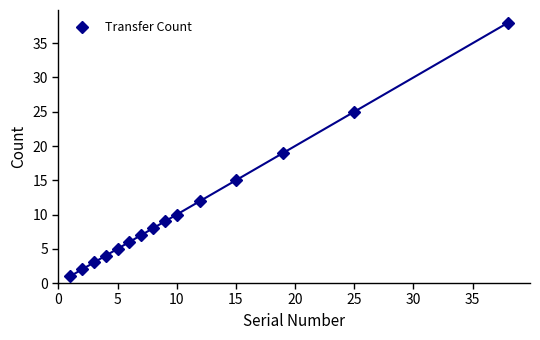

Reading left to right, extract all data points from this chart.

1	2	3	4	5	6	7	8	9	10	12	15	19	25	38